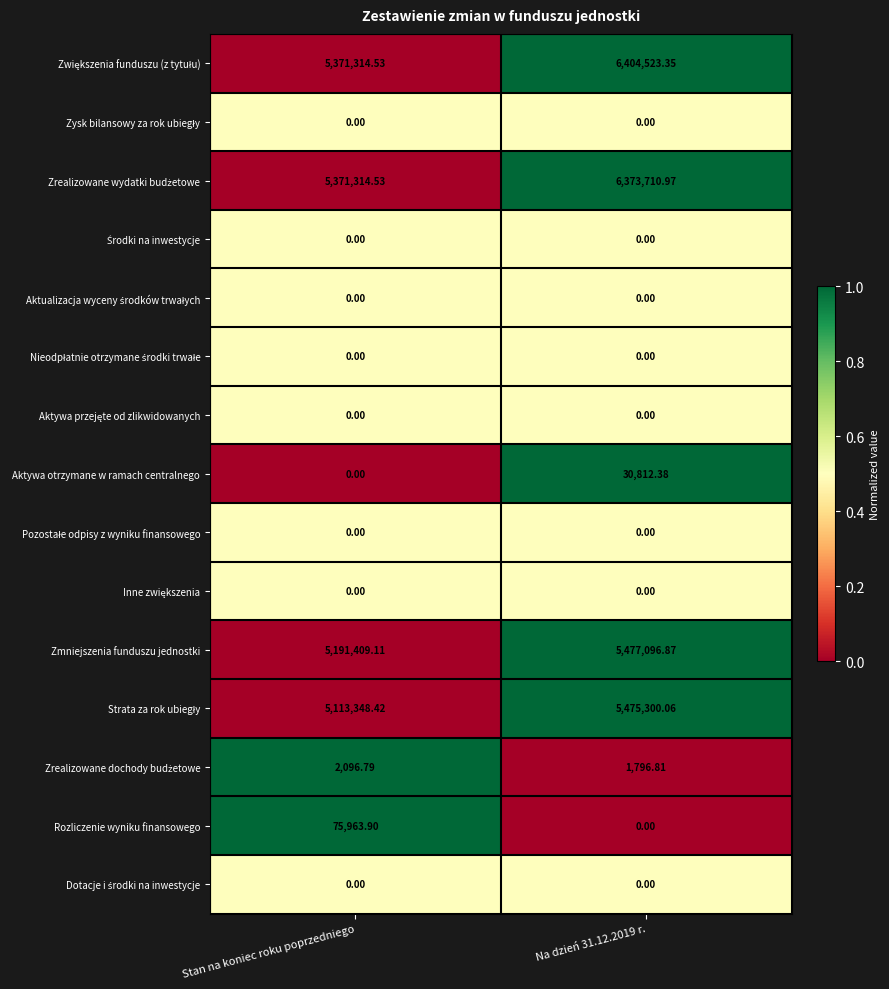

What is the total value across all series at Na dzień 31.12.2019 r.?

23763240.4